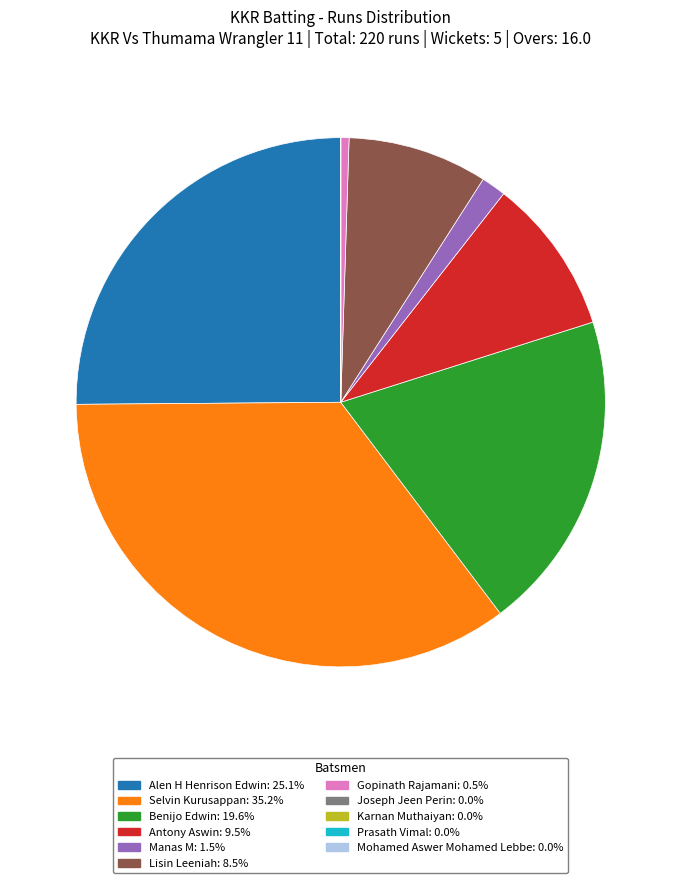

Which slice is the largest?

Selvin Kurusappan